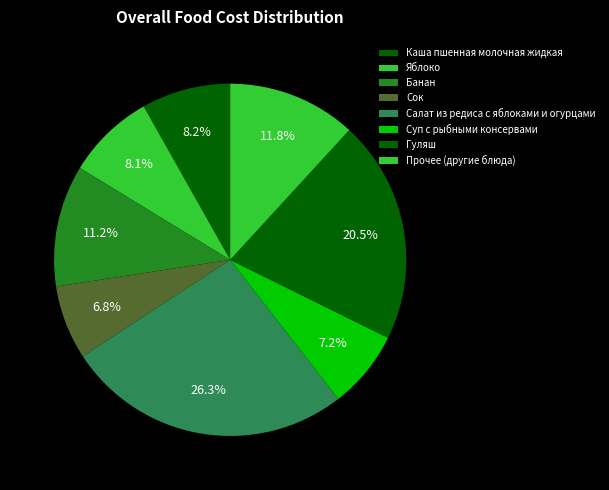

How many slices are in this pie chart?

8